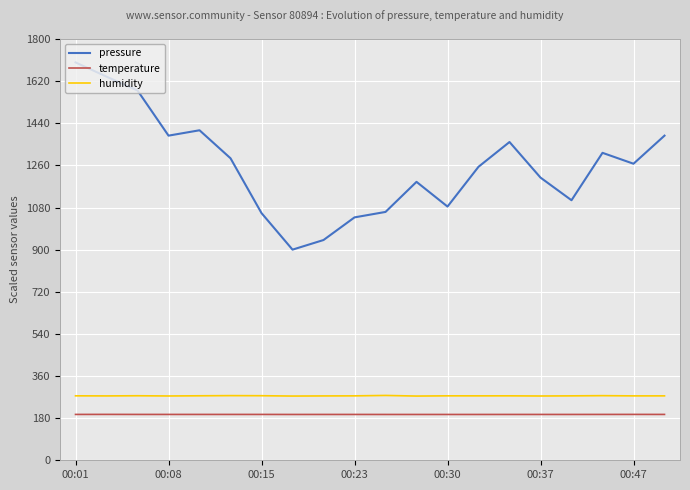

In pressure, how many points are higher than both neighbors (excluding endpoints)?

4